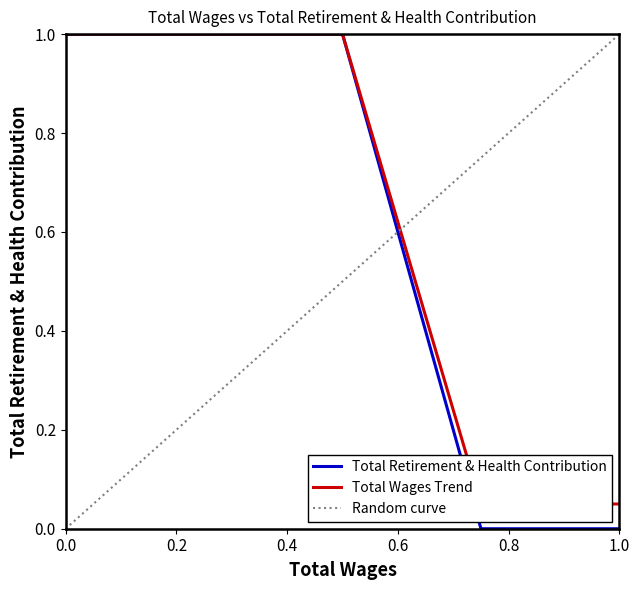

The value of Total Retirement & Health Contribution at 1.0 is 0.0. True or false?

True